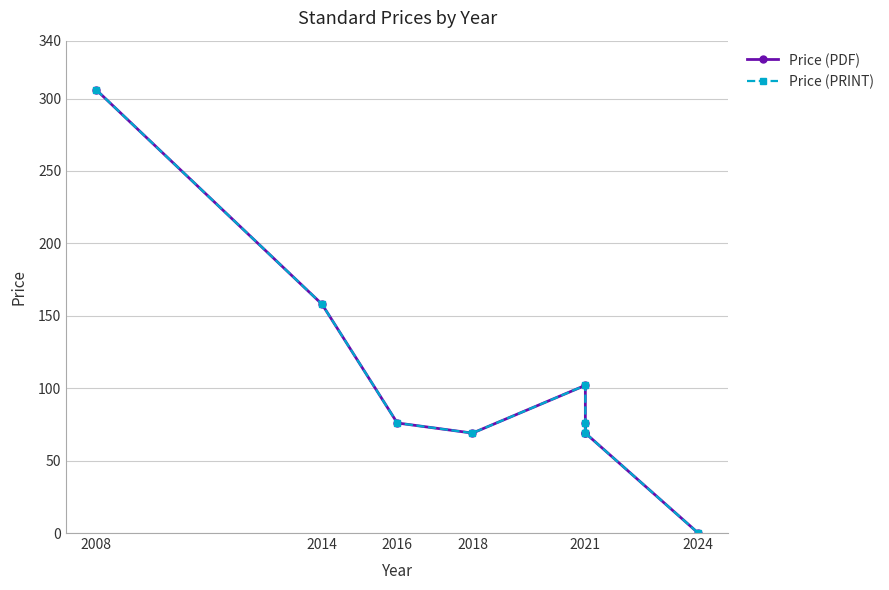

What are all the series names shown in the legend?

Price (PDF), Price (PRINT)